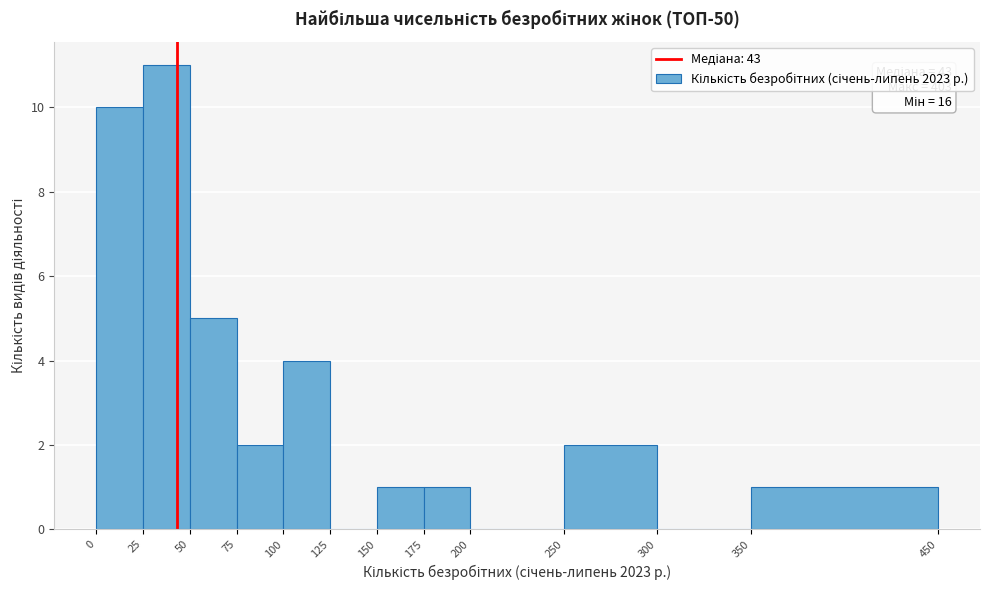

Over which range of the x-axis is the bar tallest?

25 to 50